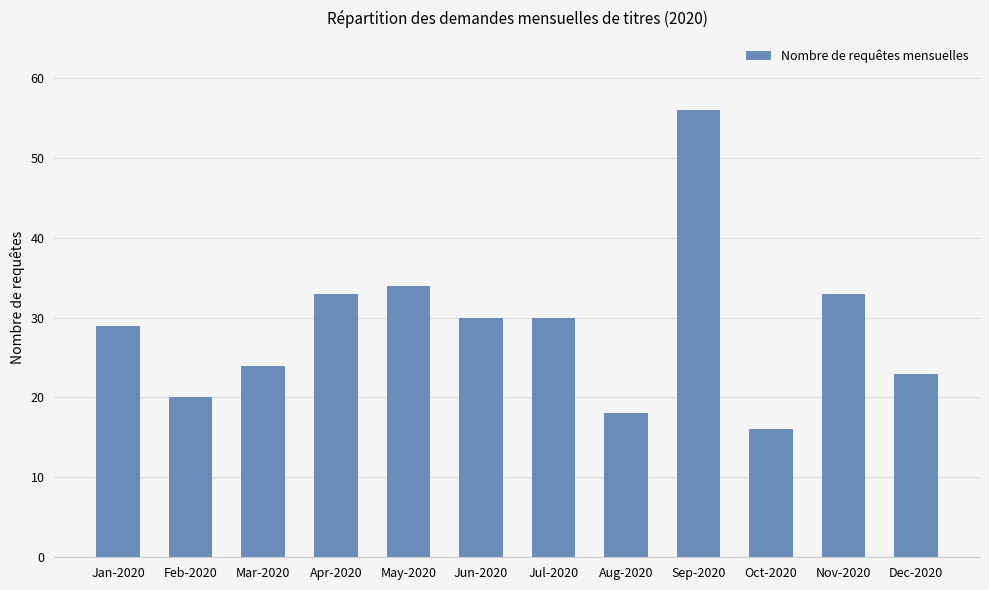

What is the ratio of the value at Sep-2020 to the value at Nov-2020?

1.7